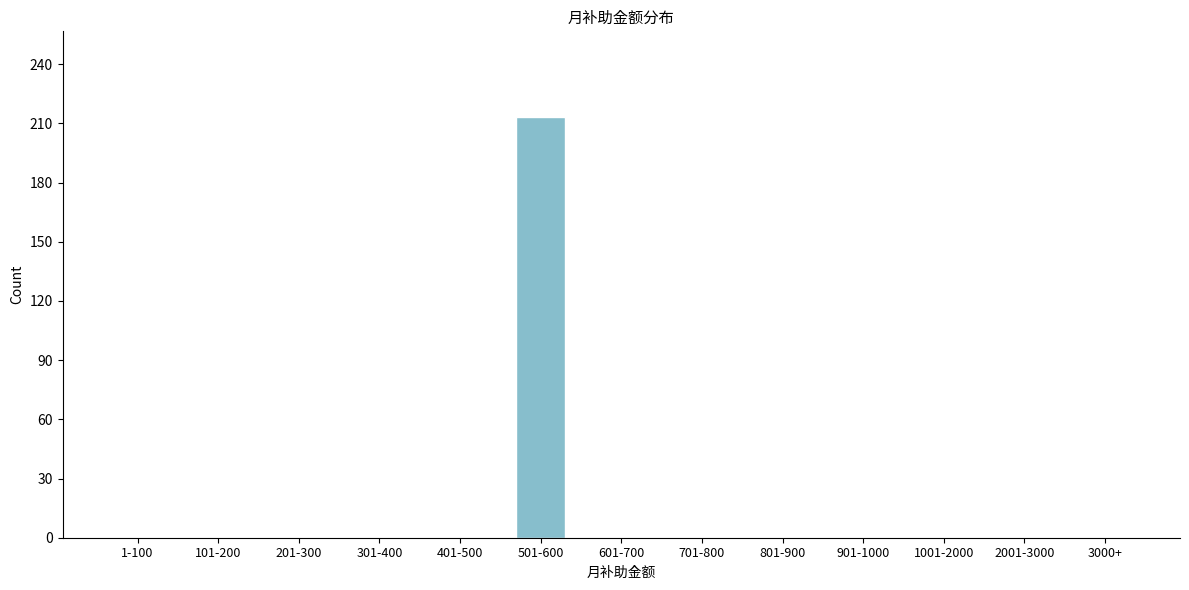

Reading right to left, what are all the values shown in this chart?

3000+=0	2001-3000=0	1001-2000=0	901-1000=0	801-900=0	701-800=0	601-700=0	501-600=213	401-500=0	301-400=0	201-300=0	101-200=0	1-100=0